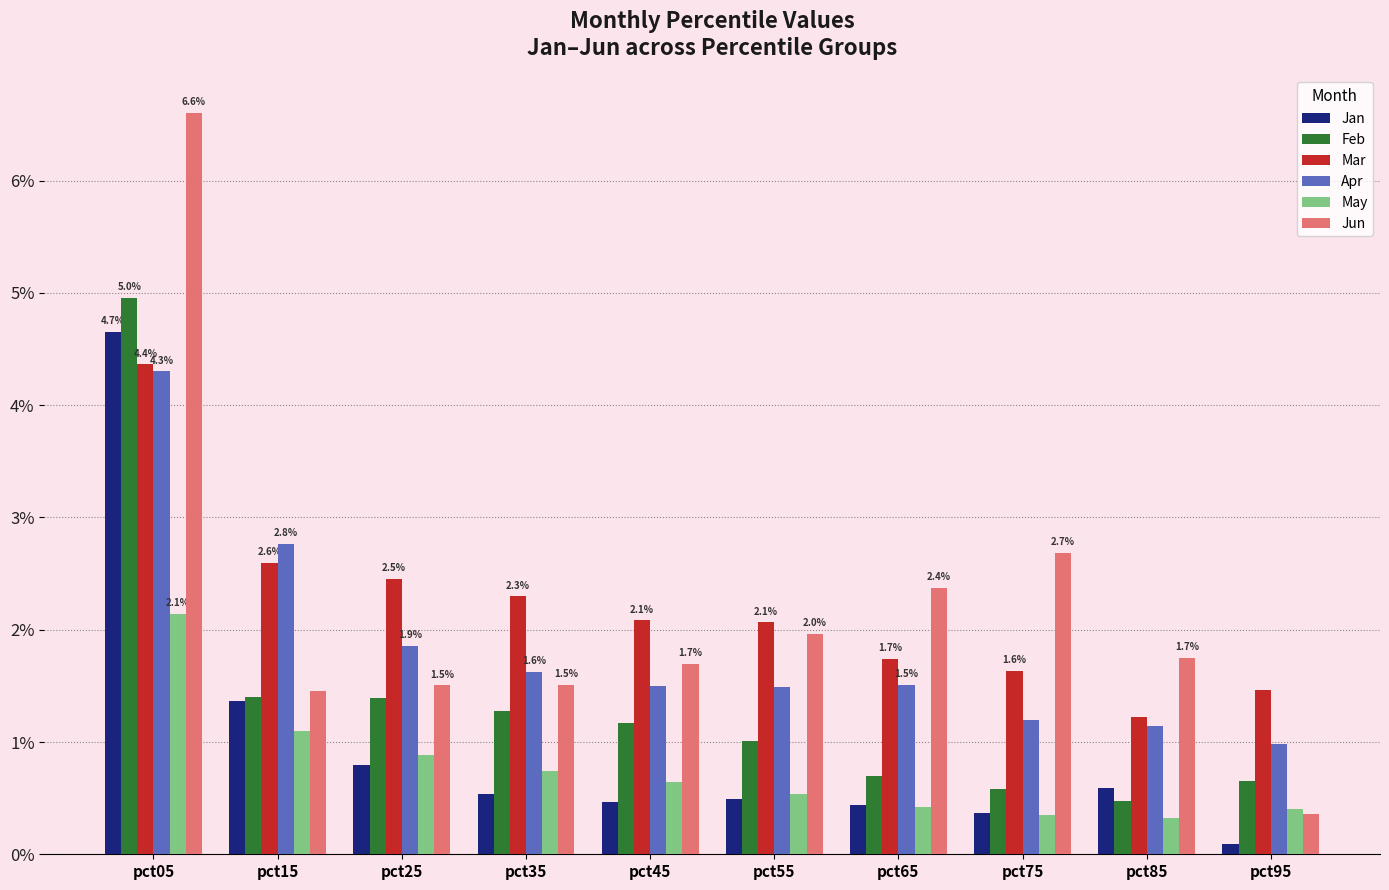

Where is Jan nearest to the value 2?

pct15